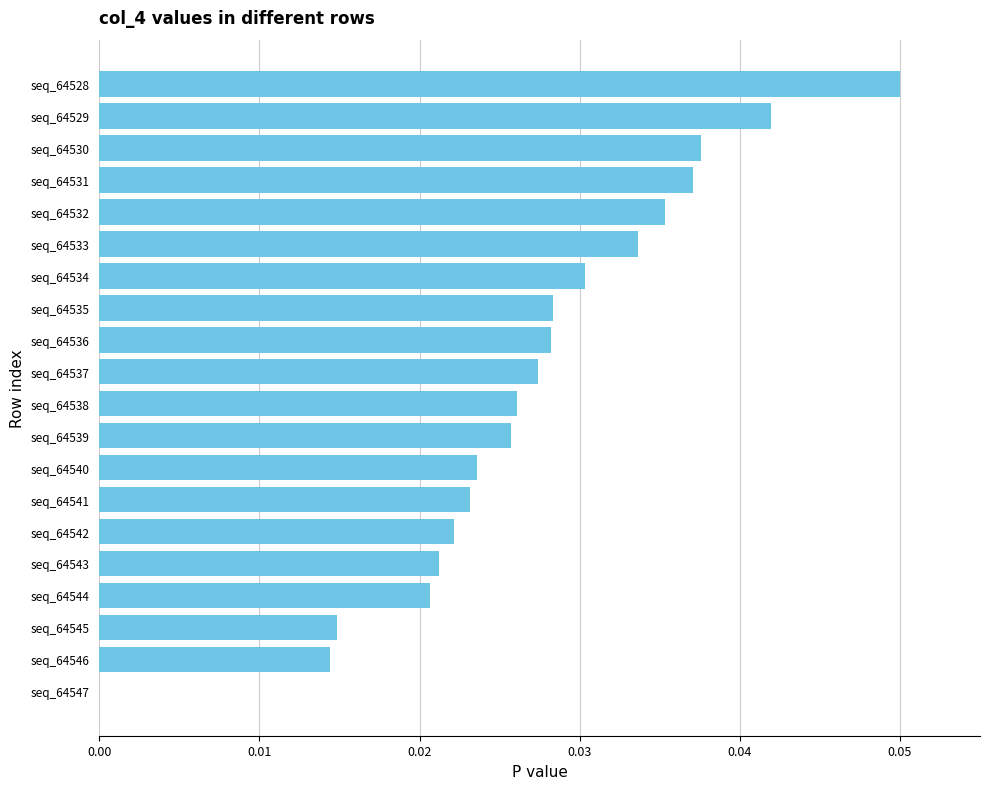

Are the bars horizontal?

Yes